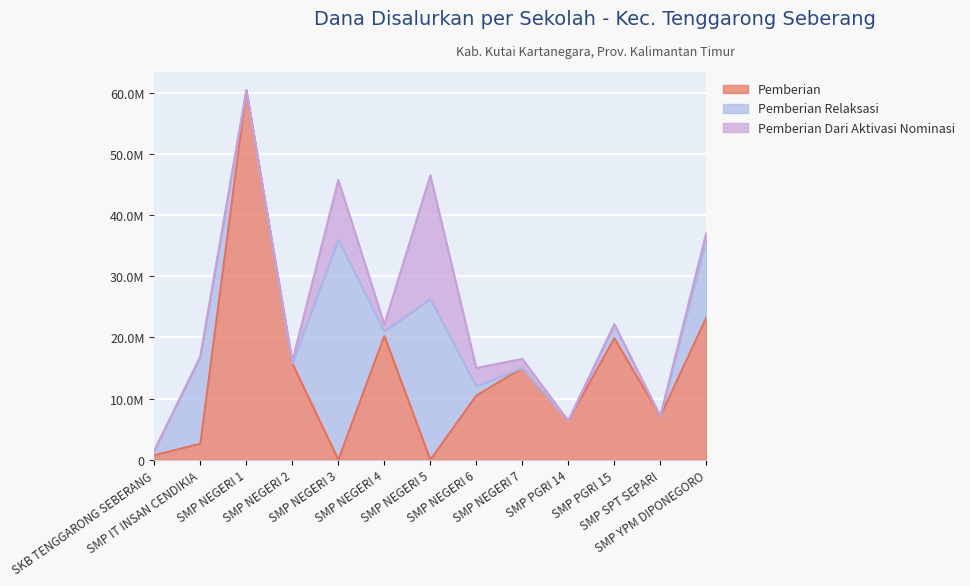

At which category does the chart reach its minimum across all series?

SMP NEGERI 3